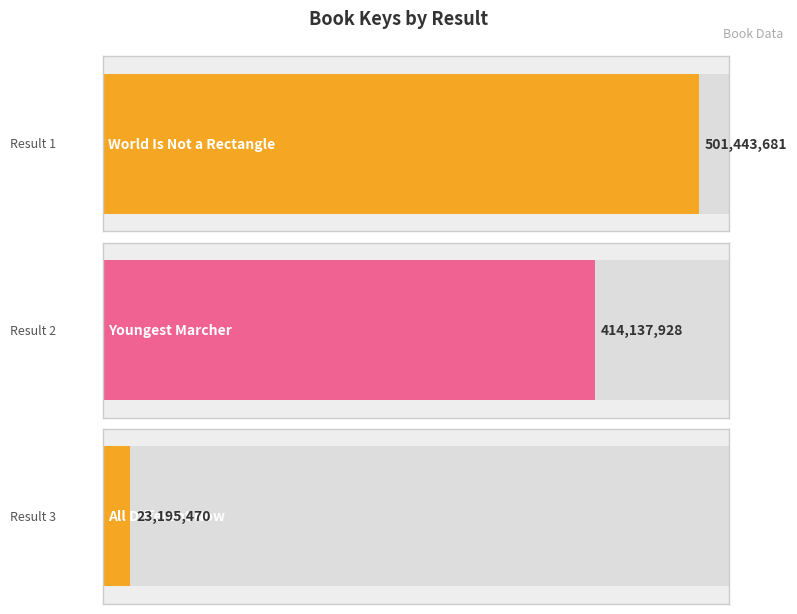

What is the difference between the values at World Is Not a Rectangle and All Different Now?

478248211